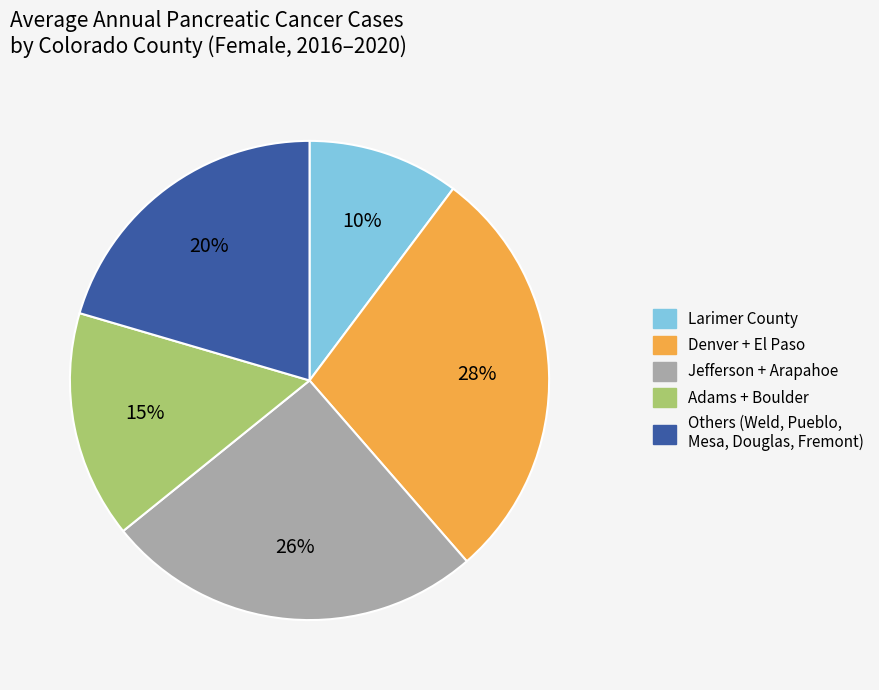

Is there any slice that represents more than half of the pie?

No